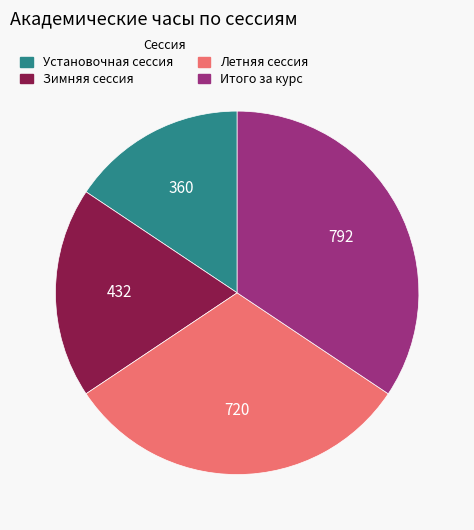

Is there any slice that represents more than half of the pie?

No